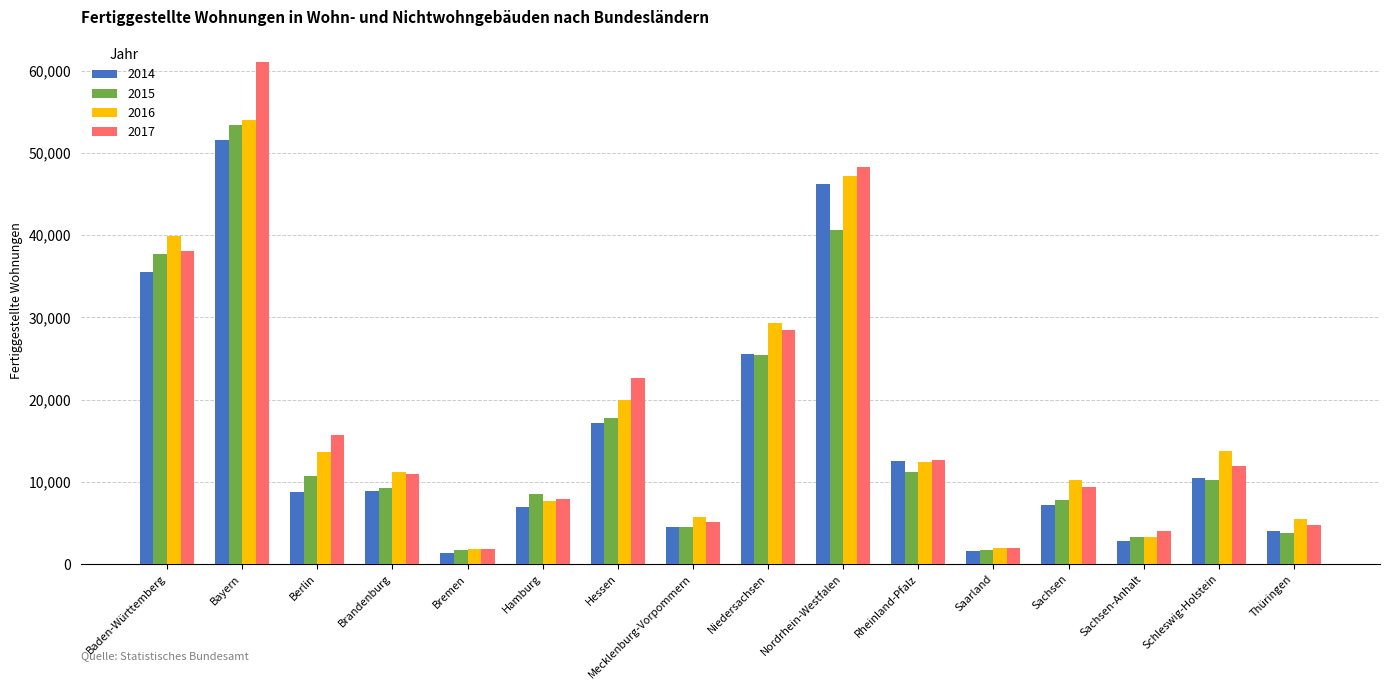

At which label is 2014 closest to 26415?

Niedersachsen